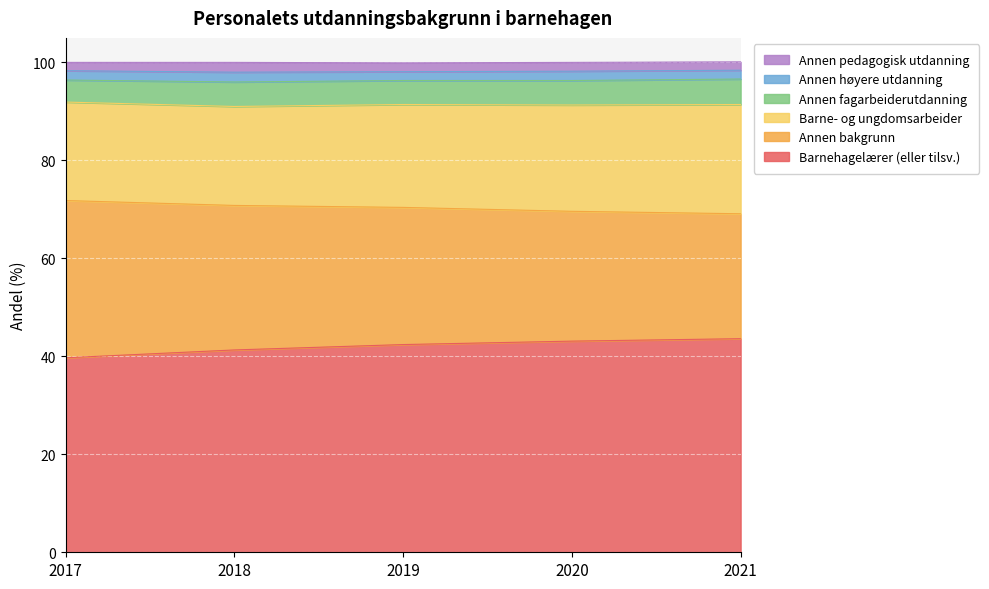

True or false: Annen fagarbeiderutdanning and Annen bakgrunn cross at least once.

False